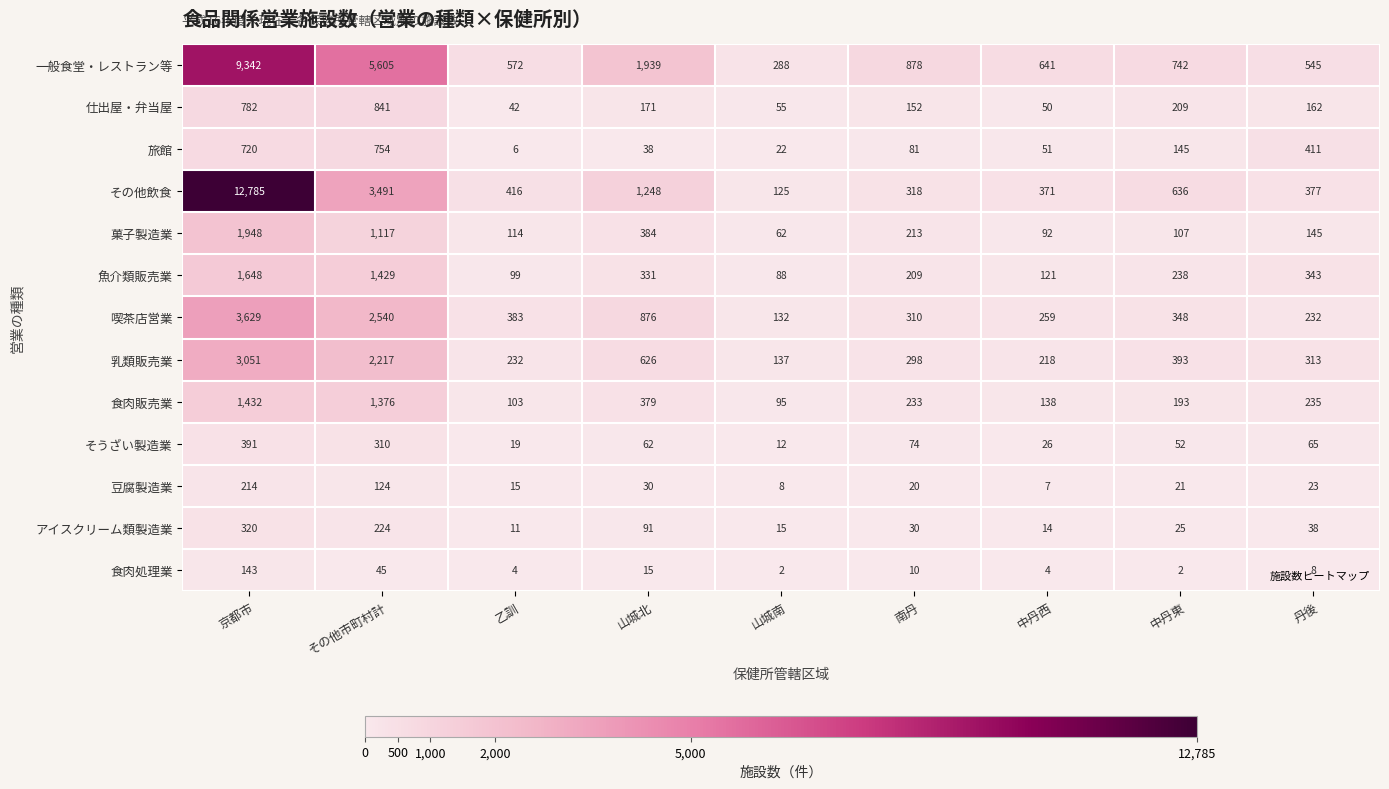

The value of 一般食堂・レストラン等 at 南丹 is 1390. True or false?

False